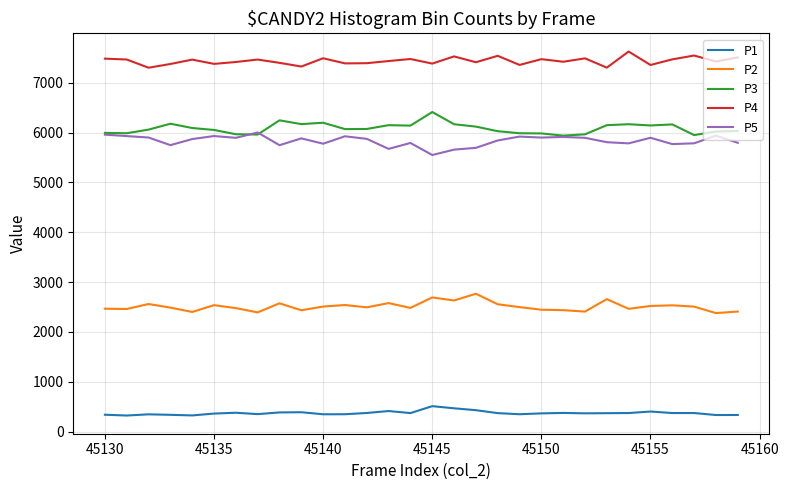

Which series has the largest total across all categories?

P4